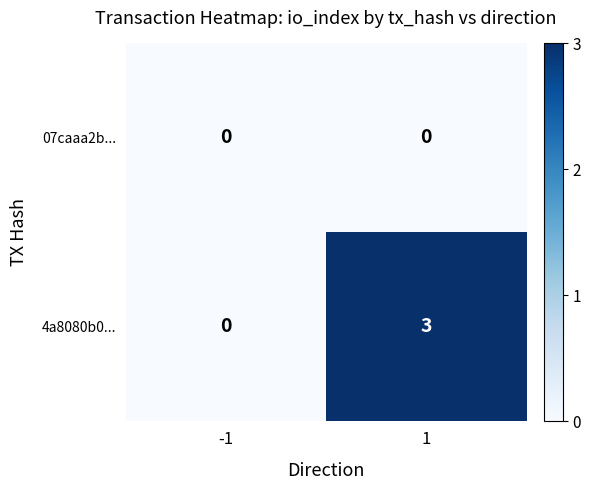

Reading left to right, list all the values displayed in this chart.

07caaa2b...: 0	0
4a8080b0...: 0	3